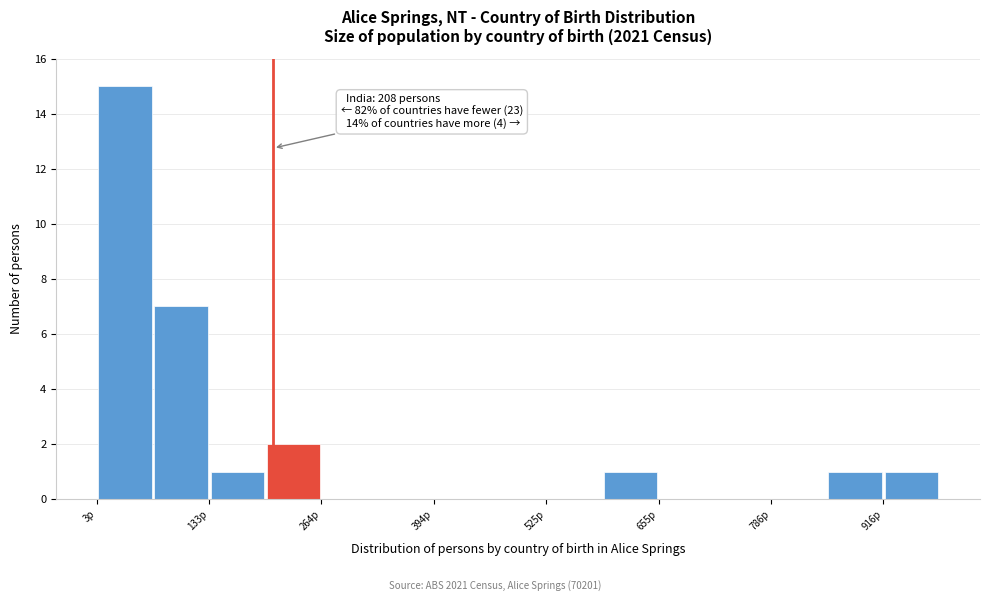

Read against the x-axis, roughly where is the centre of the tallest bar?

40